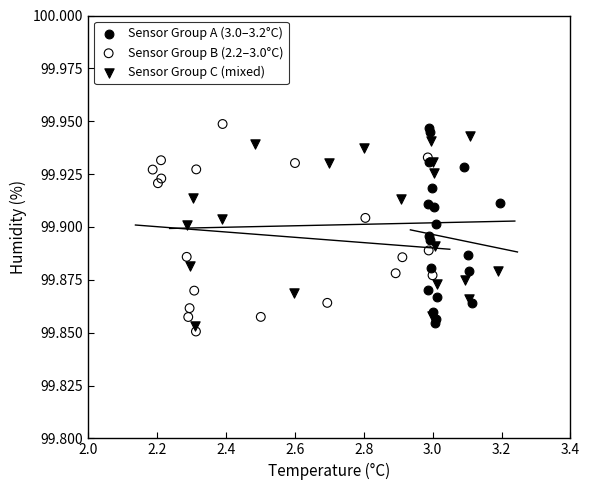

Which series has the largest Y range (max minus min)?

Sensor Group B (2.2–3.0°C)